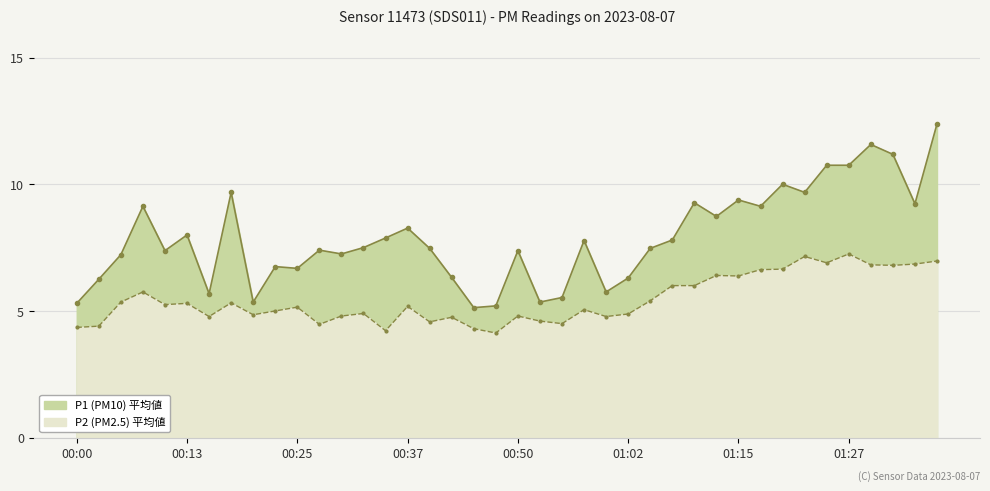

How many interior local peaks does the P2 series have?

12